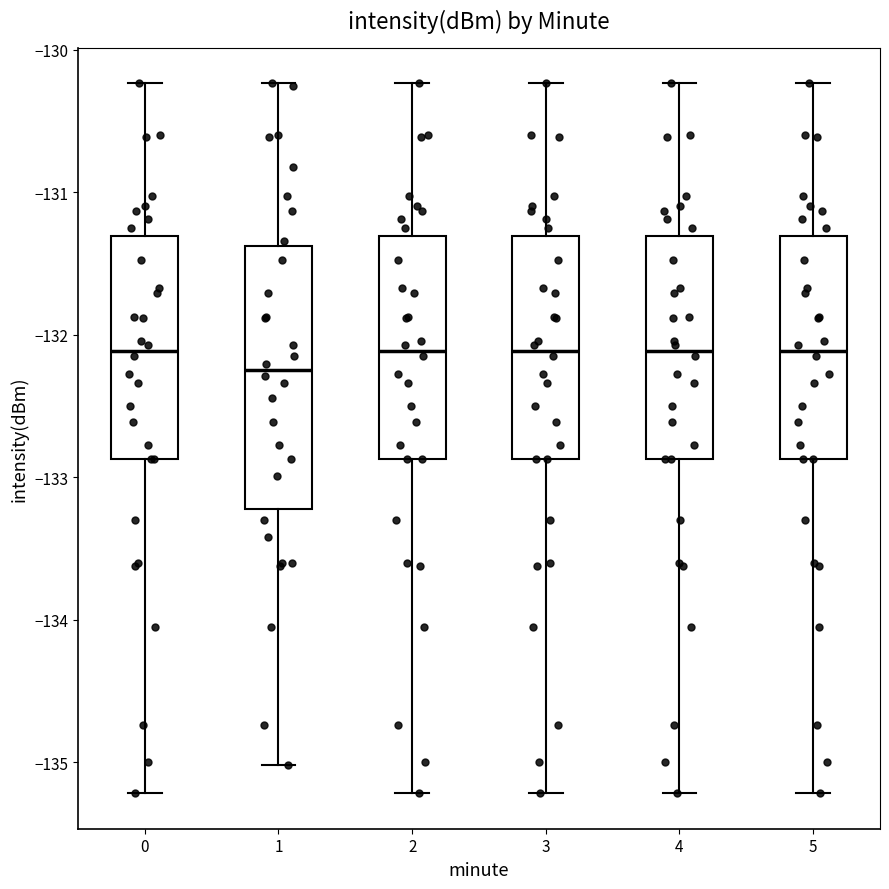

Where is the lower edge of the box at x = 0 on the y-axis? The values are not printed on the chart, so give them approximately, as read against the axis.

-132.9